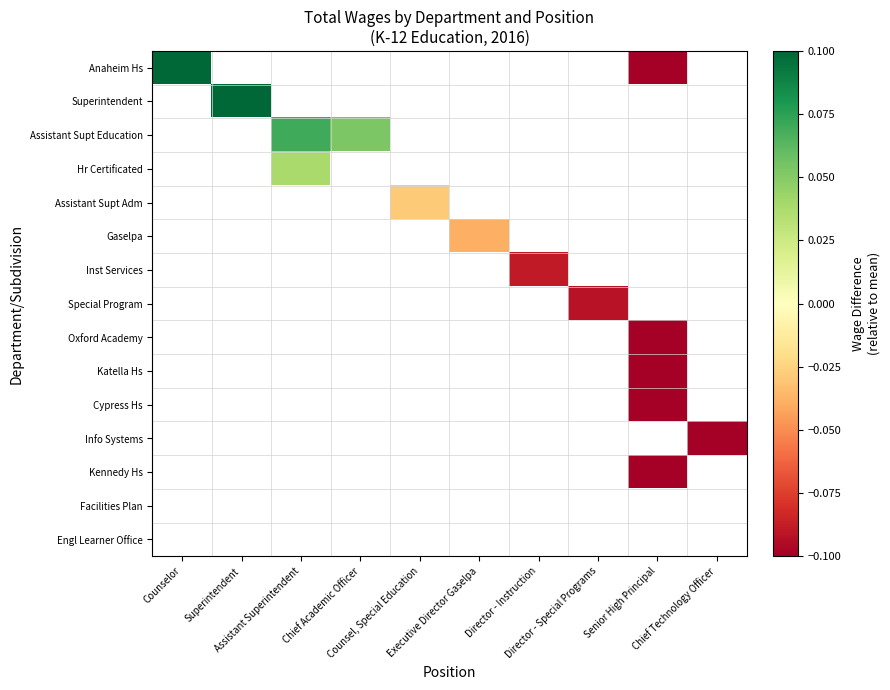

List the labels in order of Hr Certificated value, largest first.

Counselor, Superintendent, Assistant Superintendent, Chief Academic Officer, Counsel, Special Education, Executive Director Gaselpa, Director - Instruction, Director - Special Programs, Senior High Principal, Chief Technology Officer